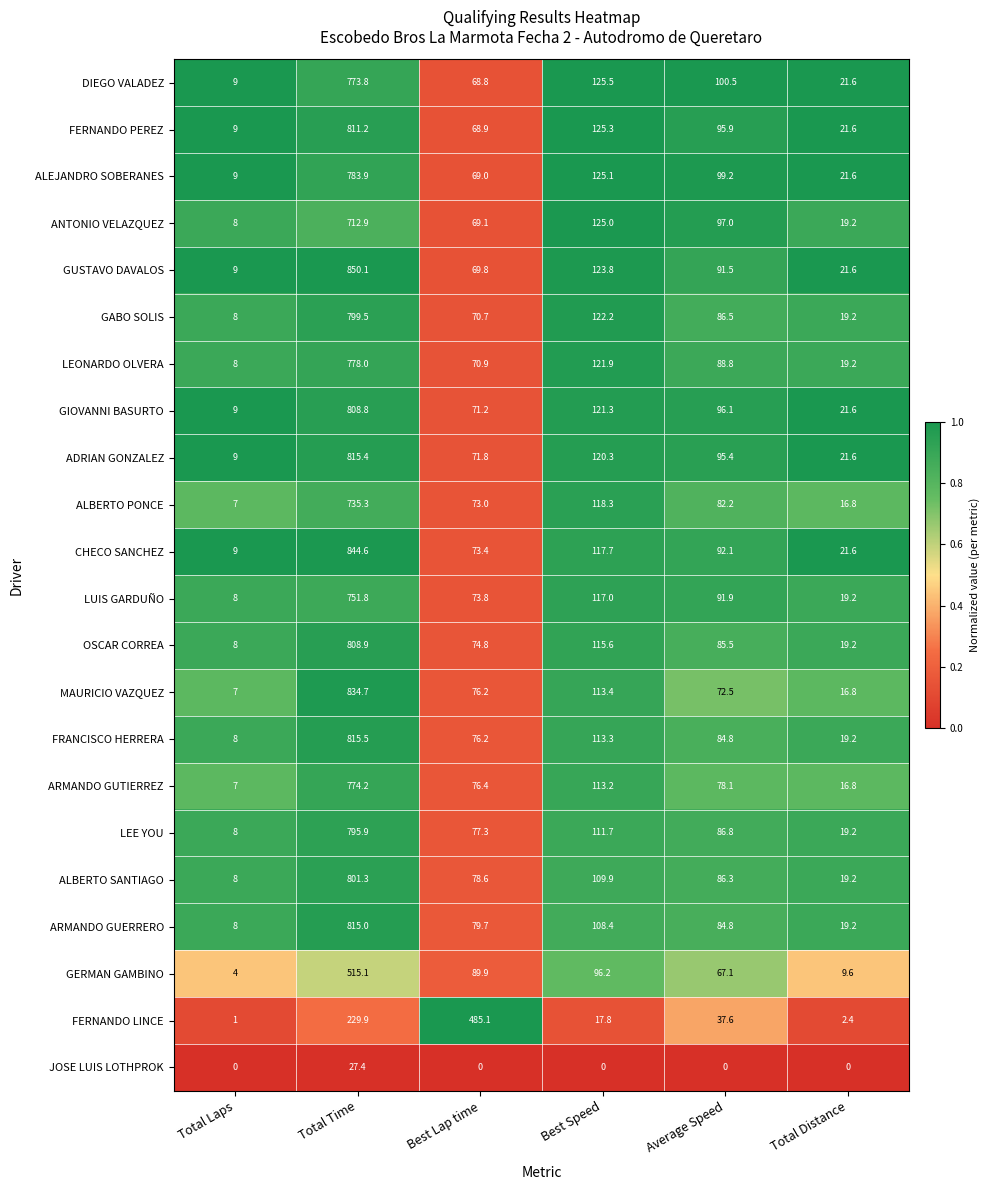

How many distinct data groups are displayed?

22